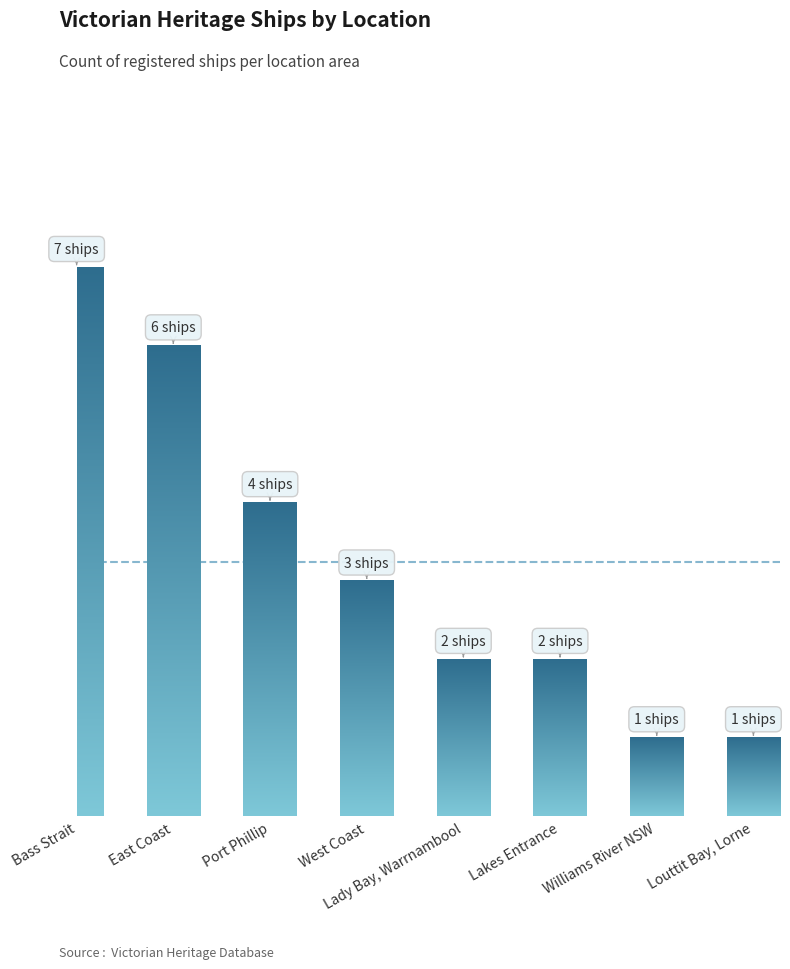

What is the value of the 6th bar from the left?

2